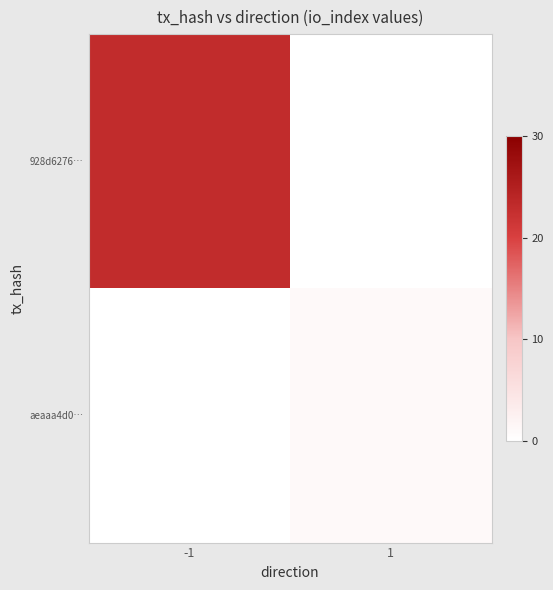

Rank the series by their maximum value, from highest to lowest.

928d6276…, aeaaa4d0…